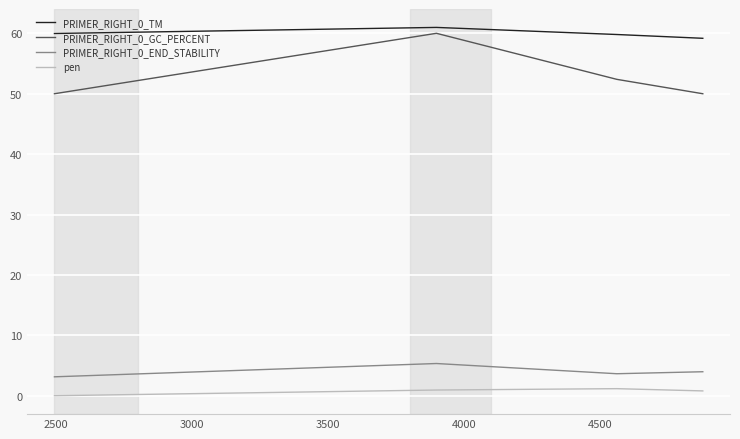

How many lines are shown in the chart?

4